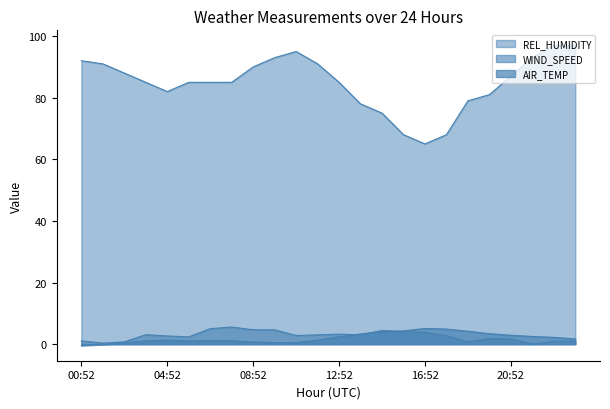

True or false: REL_HUMIDITY and WIND_SPEED intersect in this chart.

False